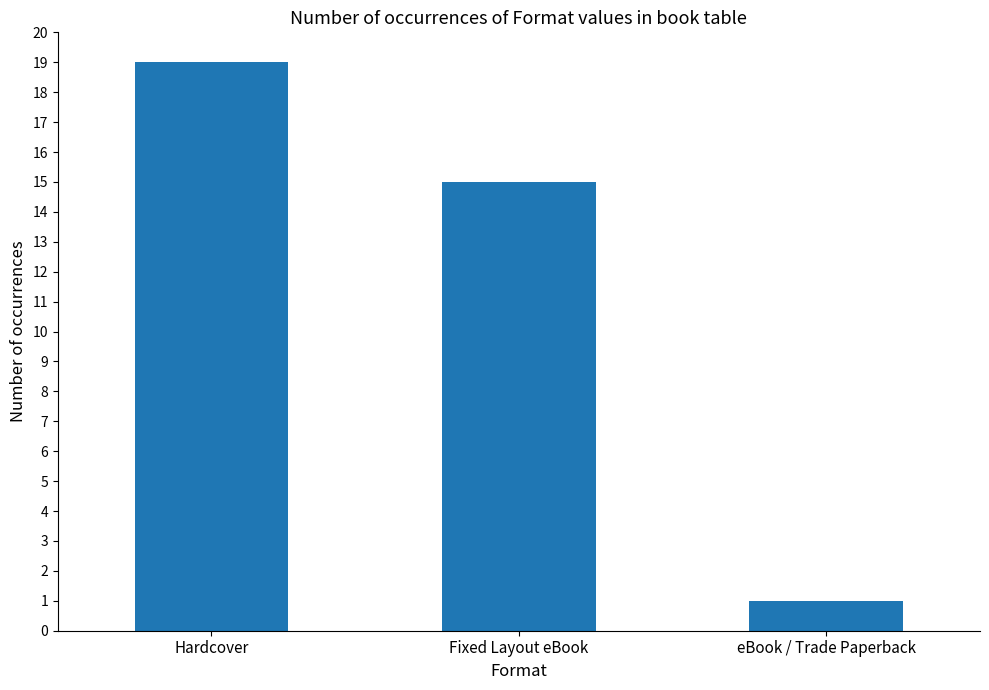

What is the label of the 1st bar from the left?

Hardcover